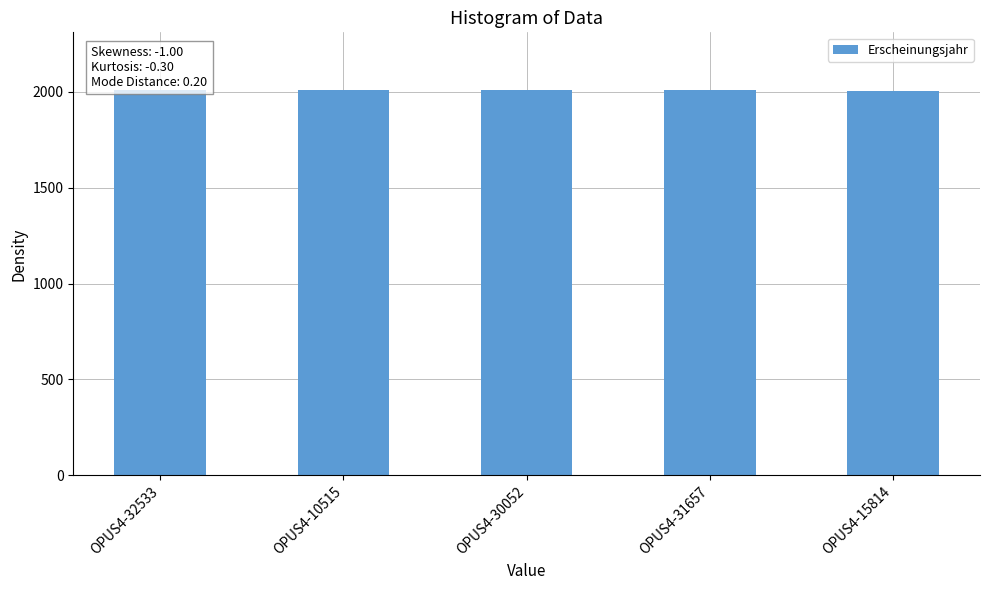

How many bars are there in total?

5